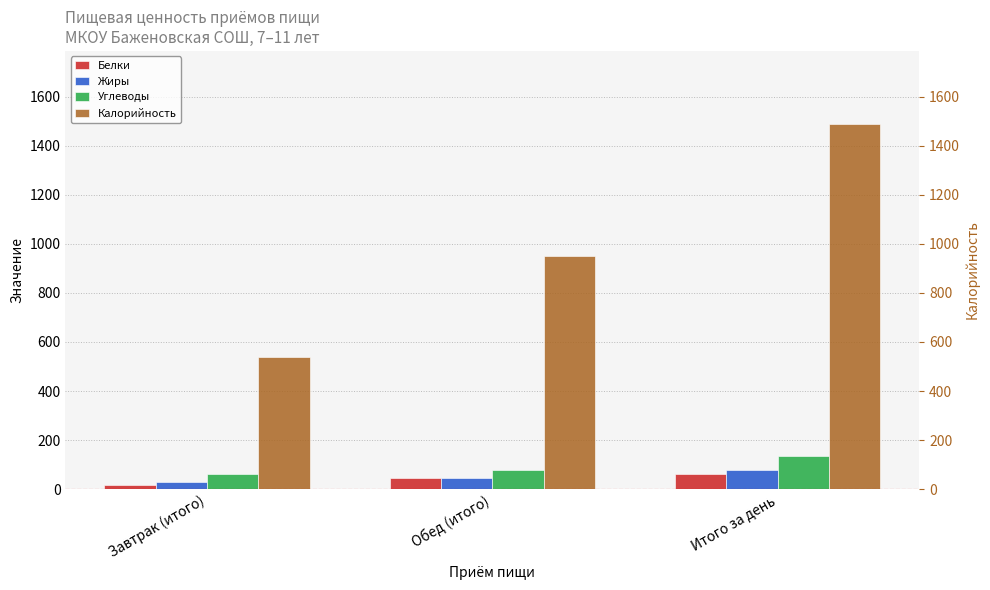

What is the spread (max minus min) of values at Итого за день?

1427.2